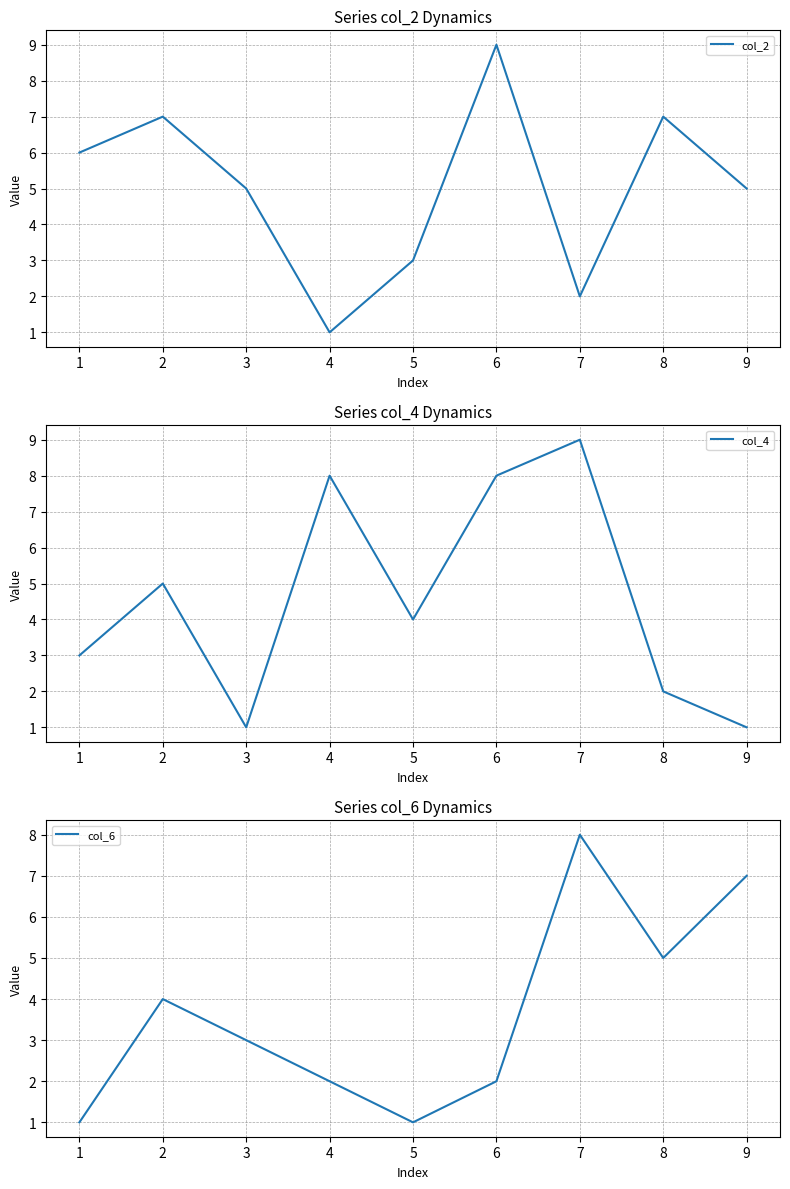

Is it true that col_2 equals 2 at 1?

False